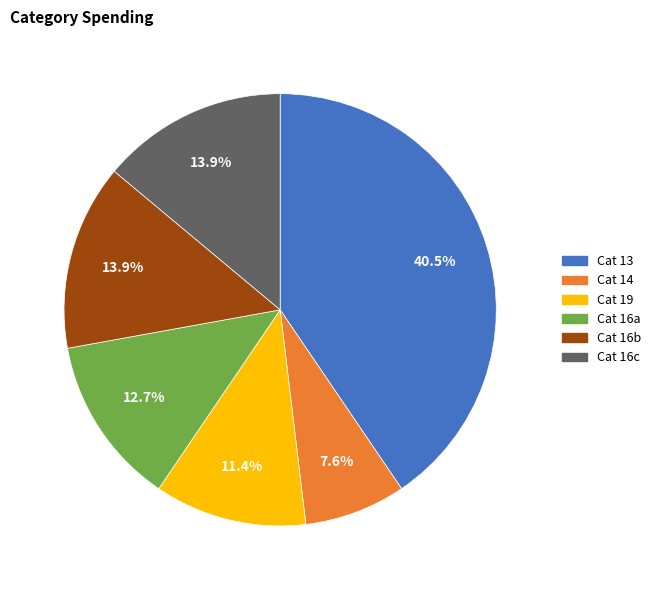

What portion of the pie excludes Cat 13?

59.5%